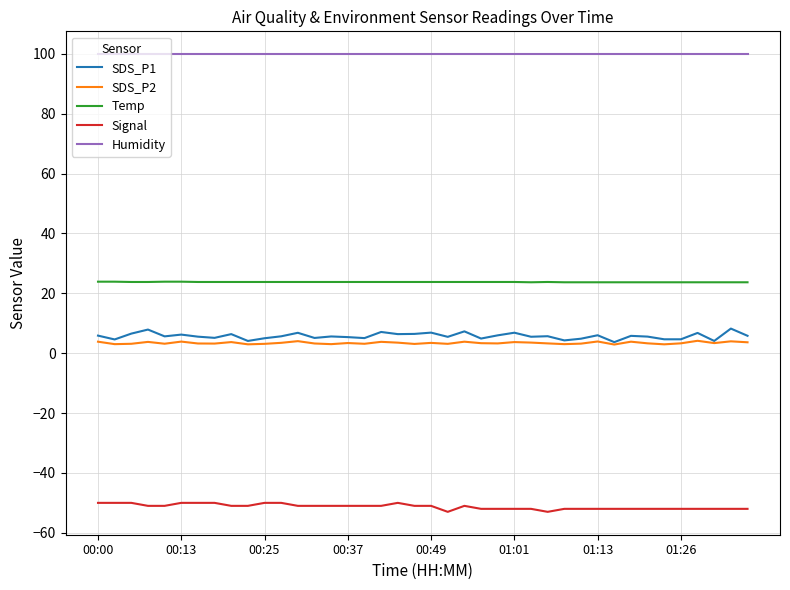

Rank the series by their maximum value, from highest to lowest.

Humidity, Temp, SDS_P1, SDS_P2, Signal